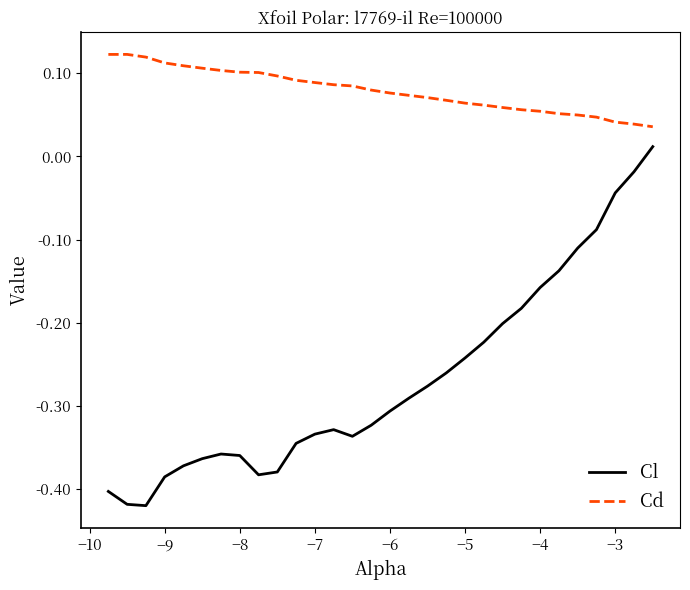

How many lines are shown in the chart?

2